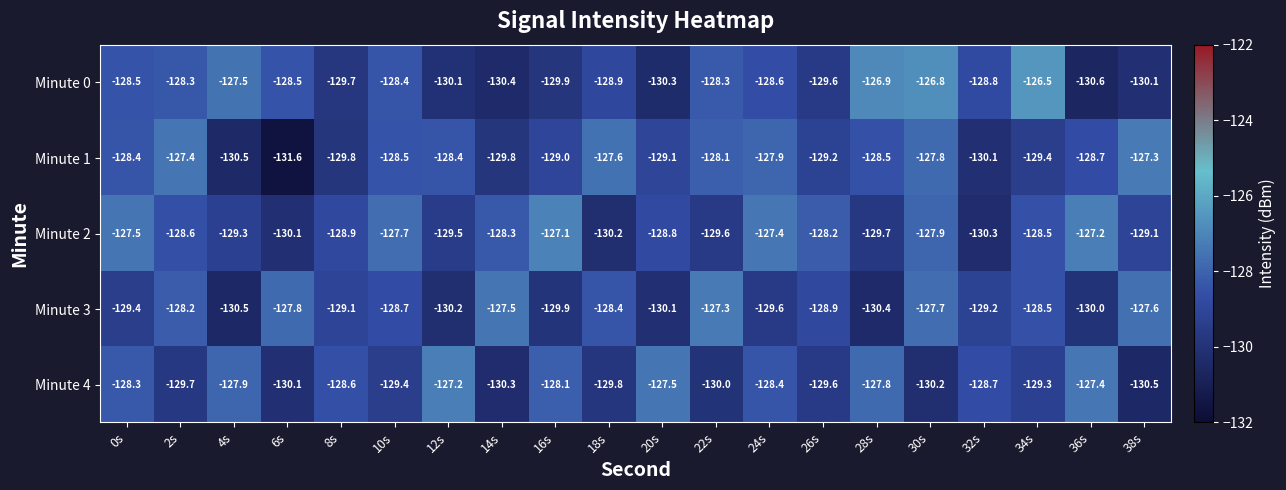

What is the maximum value for Minute 0?

-126.5